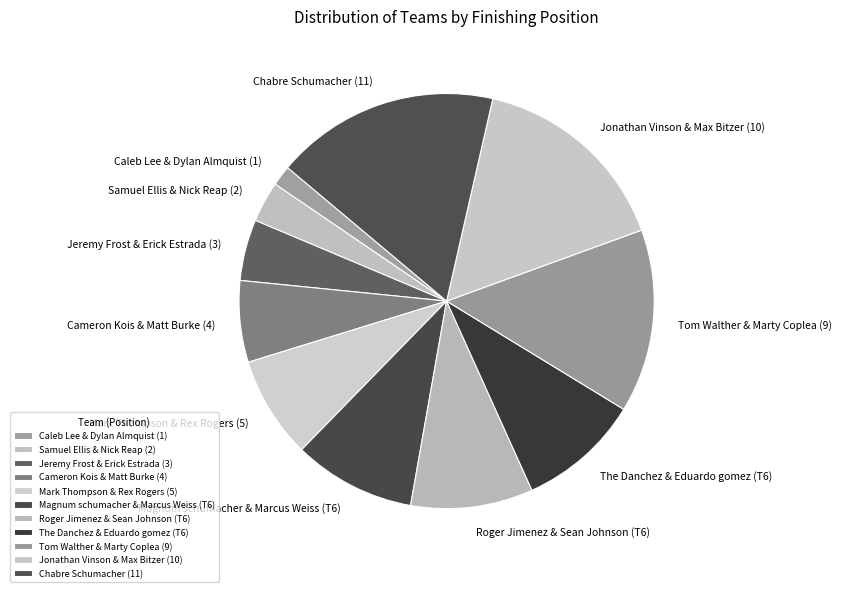

How many segments does this pie chart have?

11